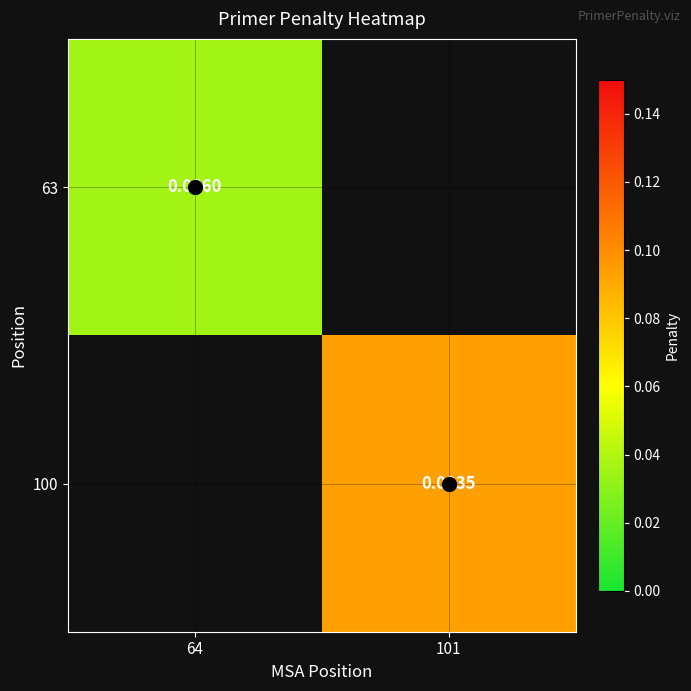

At which label is 63 closest to 0?

64